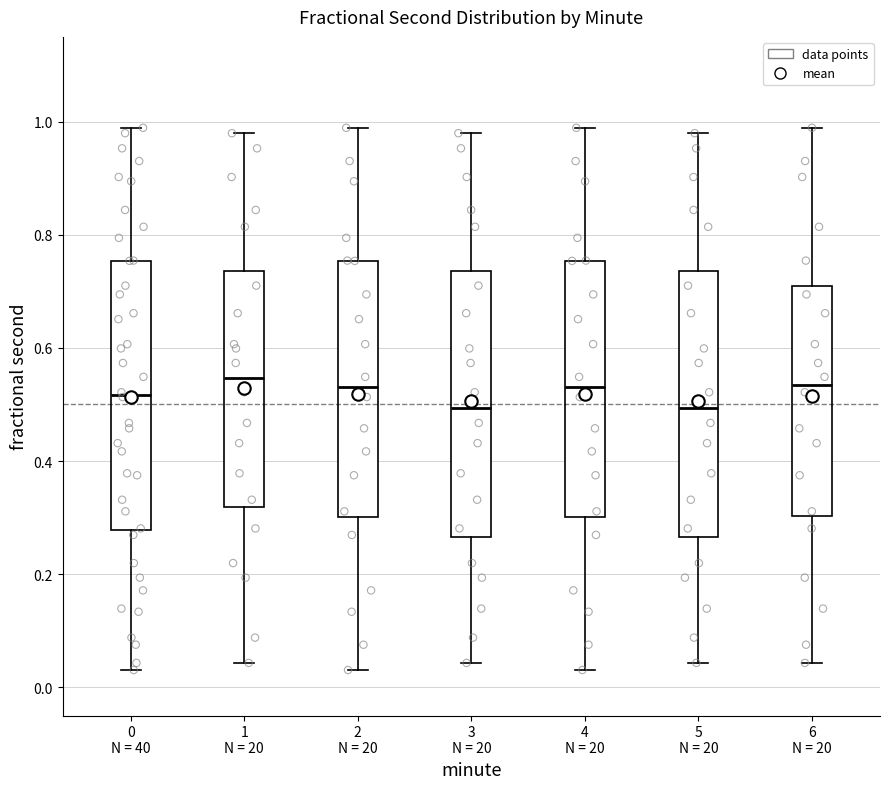

Reading left to right, transcribe this box plot: for each box, give where its median line is, the range the box spans, and where its two whiskers end, as read against the y-axis. The values are not printed on the chart, so give them approximately, as read against the axis.

0 N = 40: median 0.52, box 0.28 to 0.76, whiskers 0.04 to 0.98
1 N = 20: median 0.54, box 0.32 to 0.74, whiskers 0.04 to 0.98
2 N = 20: median 0.54, box 0.30 to 0.76, whiskers 0.04 to 0.98
3 N = 20: median 0.50, box 0.26 to 0.74, whiskers 0.04 to 0.98
4 N = 20: median 0.54, box 0.30 to 0.76, whiskers 0.04 to 0.98
5 N = 20: median 0.50, box 0.26 to 0.74, whiskers 0.04 to 0.98
6 N = 20: median 0.54, box 0.30 to 0.70, whiskers 0.04 to 0.98